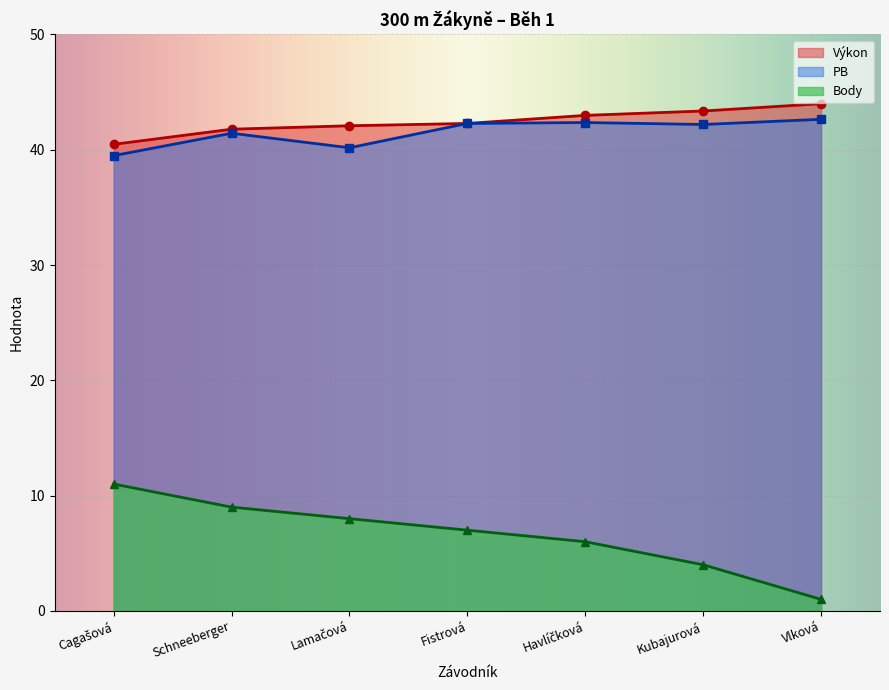

What is the label of the 2nd point from the left?

Schneeberger